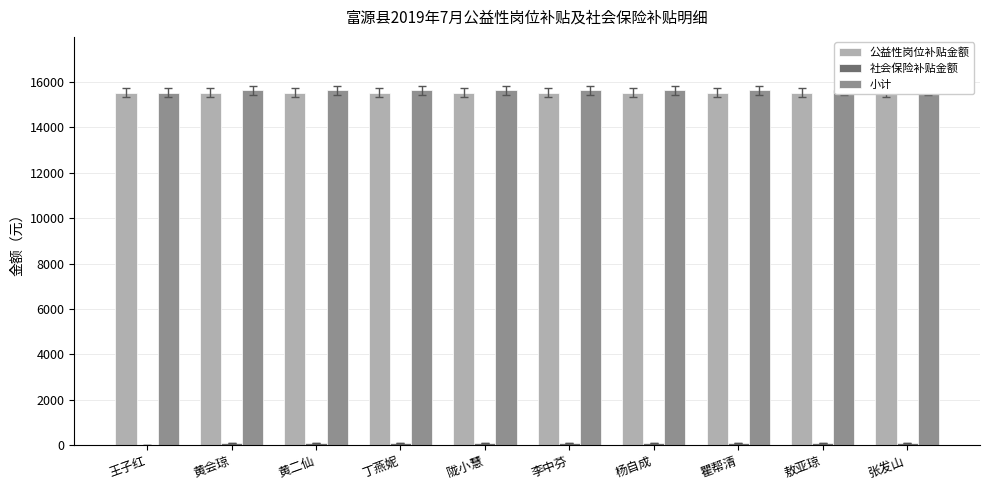

What are all the series names shown in the legend?

公益性岗位补贴金额, 社会保险补贴金额, 小计